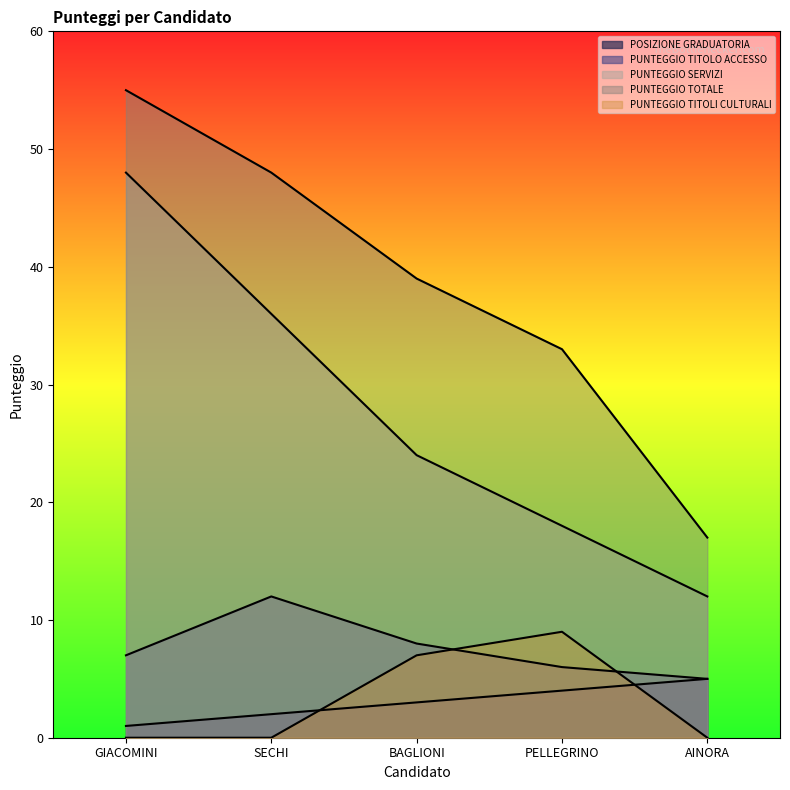

In PUNTEGGIO TITOLO ACCESSO, how many points are higher than both neighbors (excluding endpoints)?

1